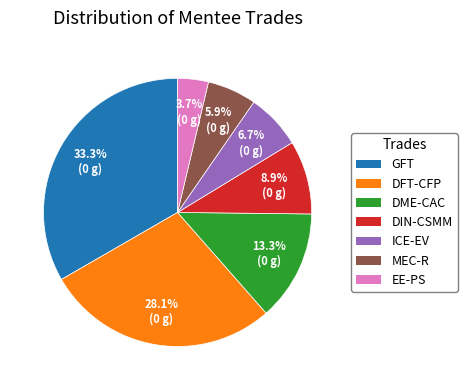

Is there any slice that represents more than half of the pie?

No